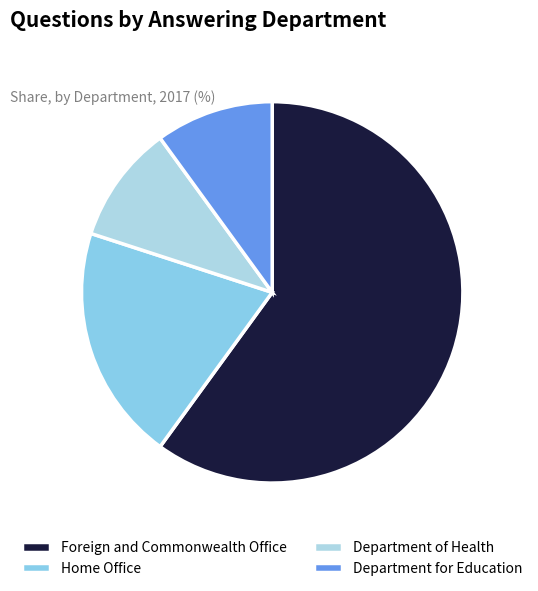

What percentage is NOT represented by Department of Health?

90.0%